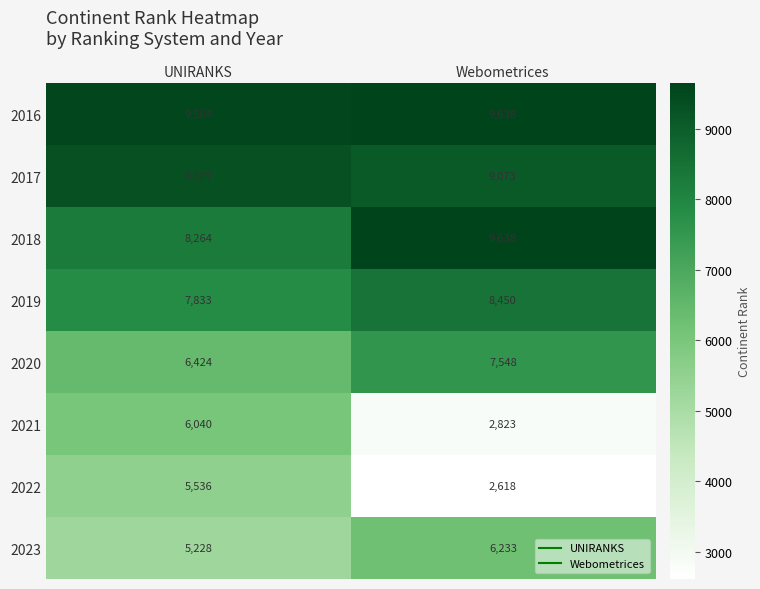

At which label is 2019 closest to 8141?

UNIRANKS